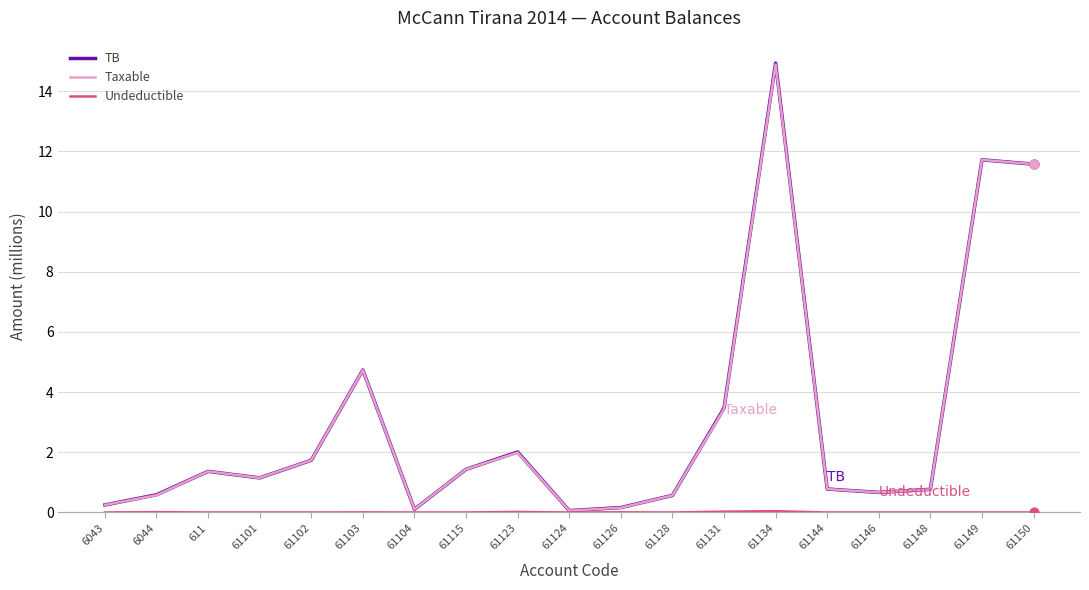

What is the total value across all series at 6044?

1.2